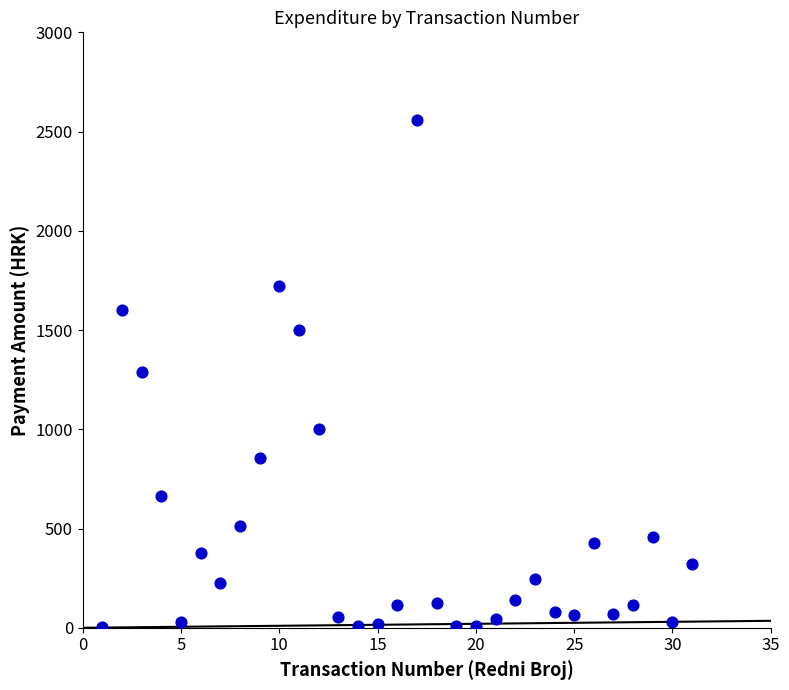

What is the range of Y values (max minus min)?

2557.1